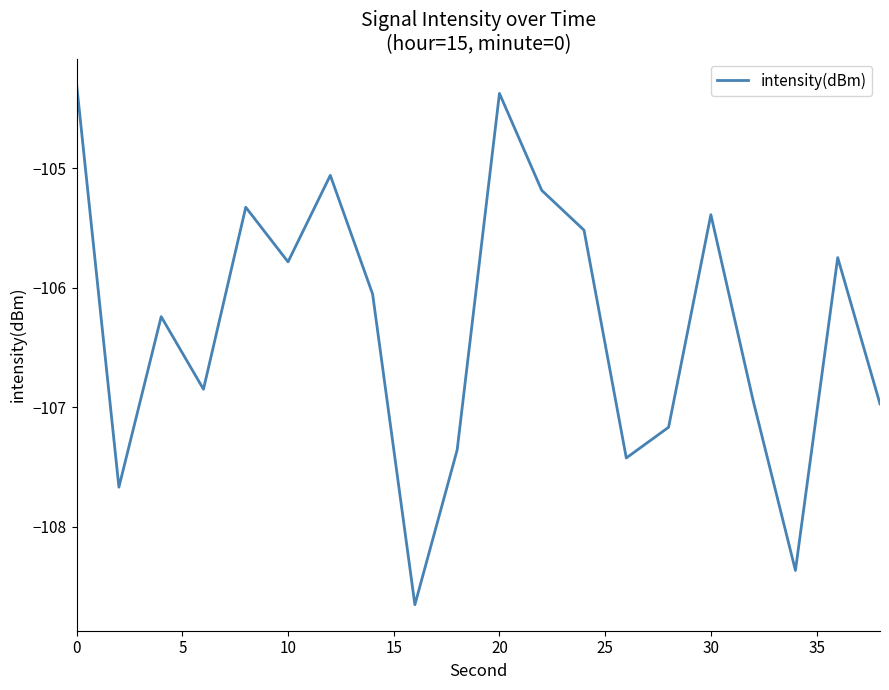

What is the difference between the maximum and minimum values?

4.4